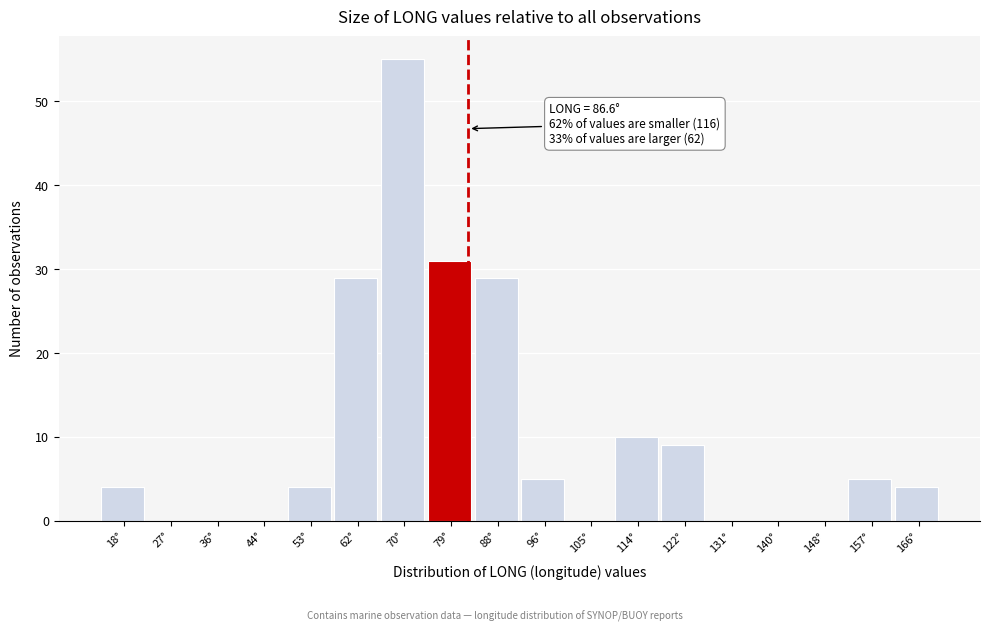

Reading left to right, list all the values displayed in this chart.

18°=4	27°=0	36°=0	44°=0	53°=4	62°=29	70°=55	79°=31	88°=29	96°=5	105°=0	114°=10	122°=9	131°=0	140°=0	148°=0	157°=5	166°=4